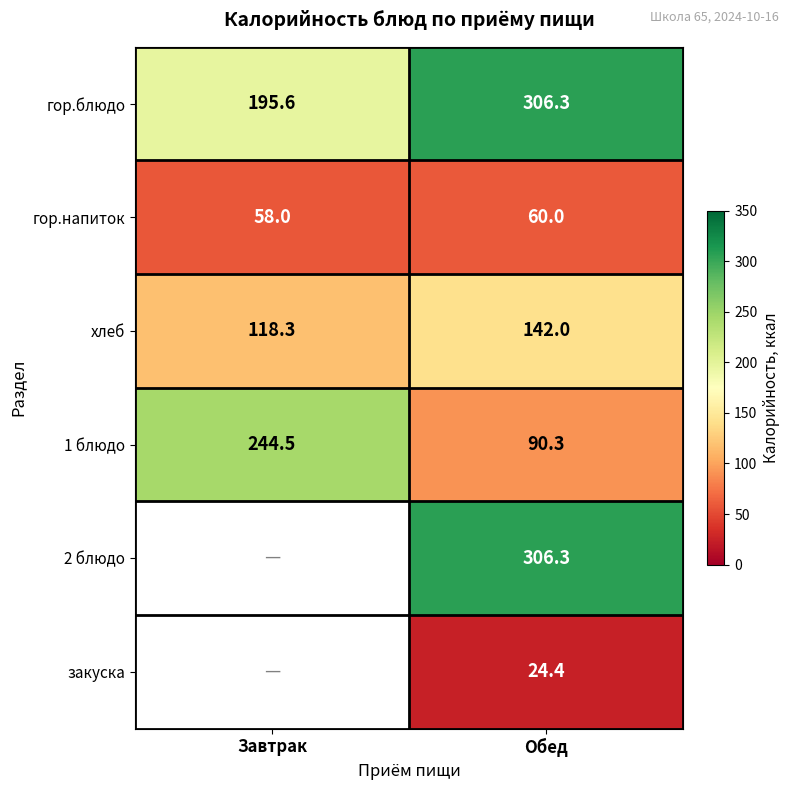

What is the smallest value displayed?

24.4